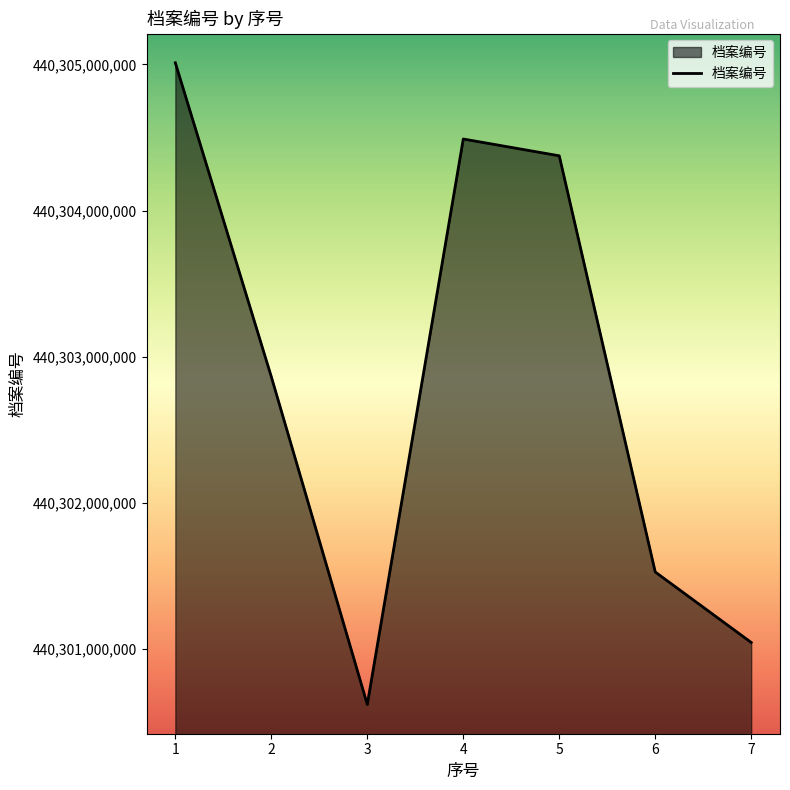

At which category does the data reach its first local peak?

4